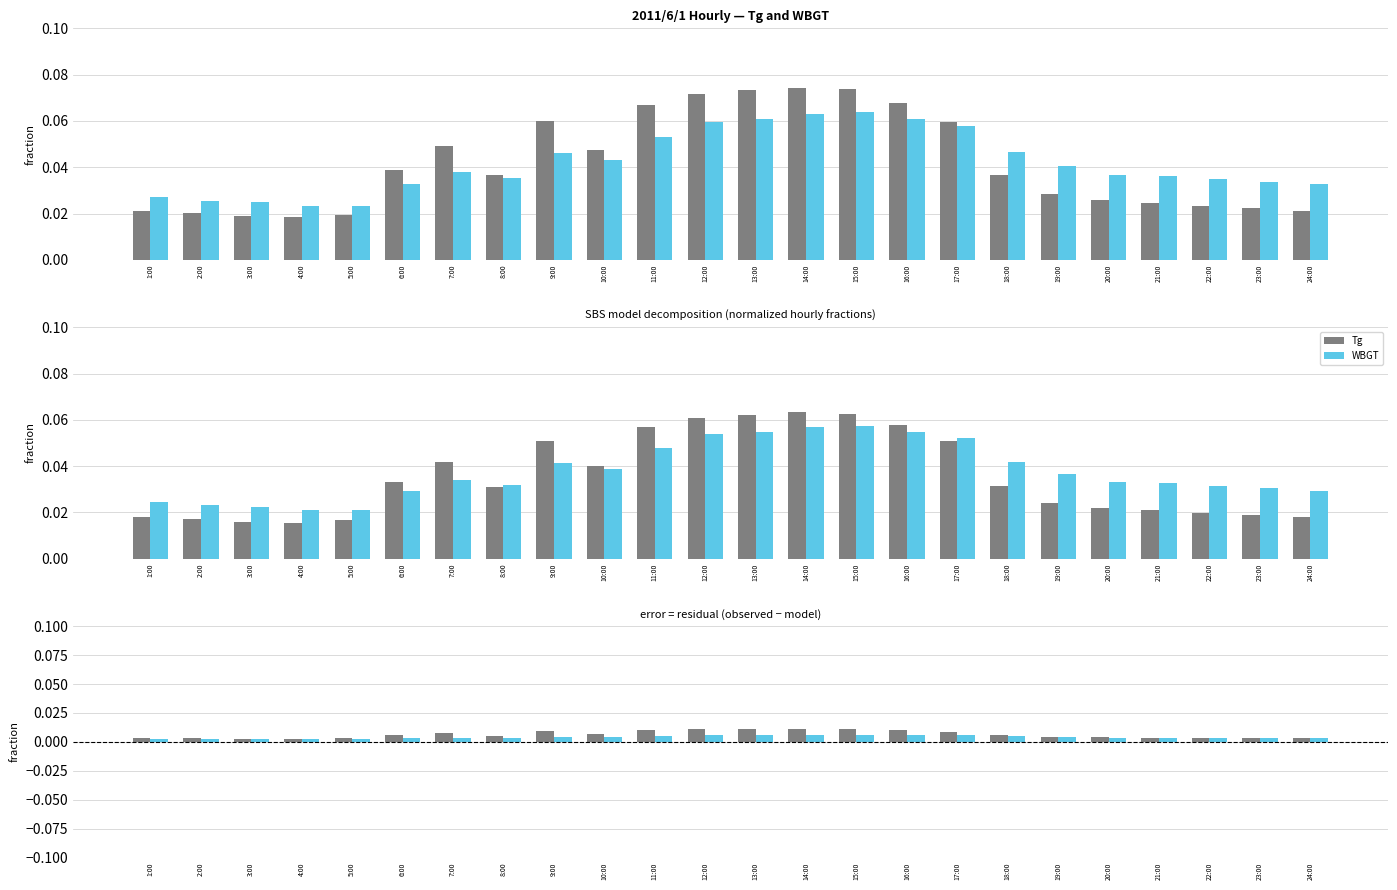

What is the label of the 5th bar from the left?

5:00